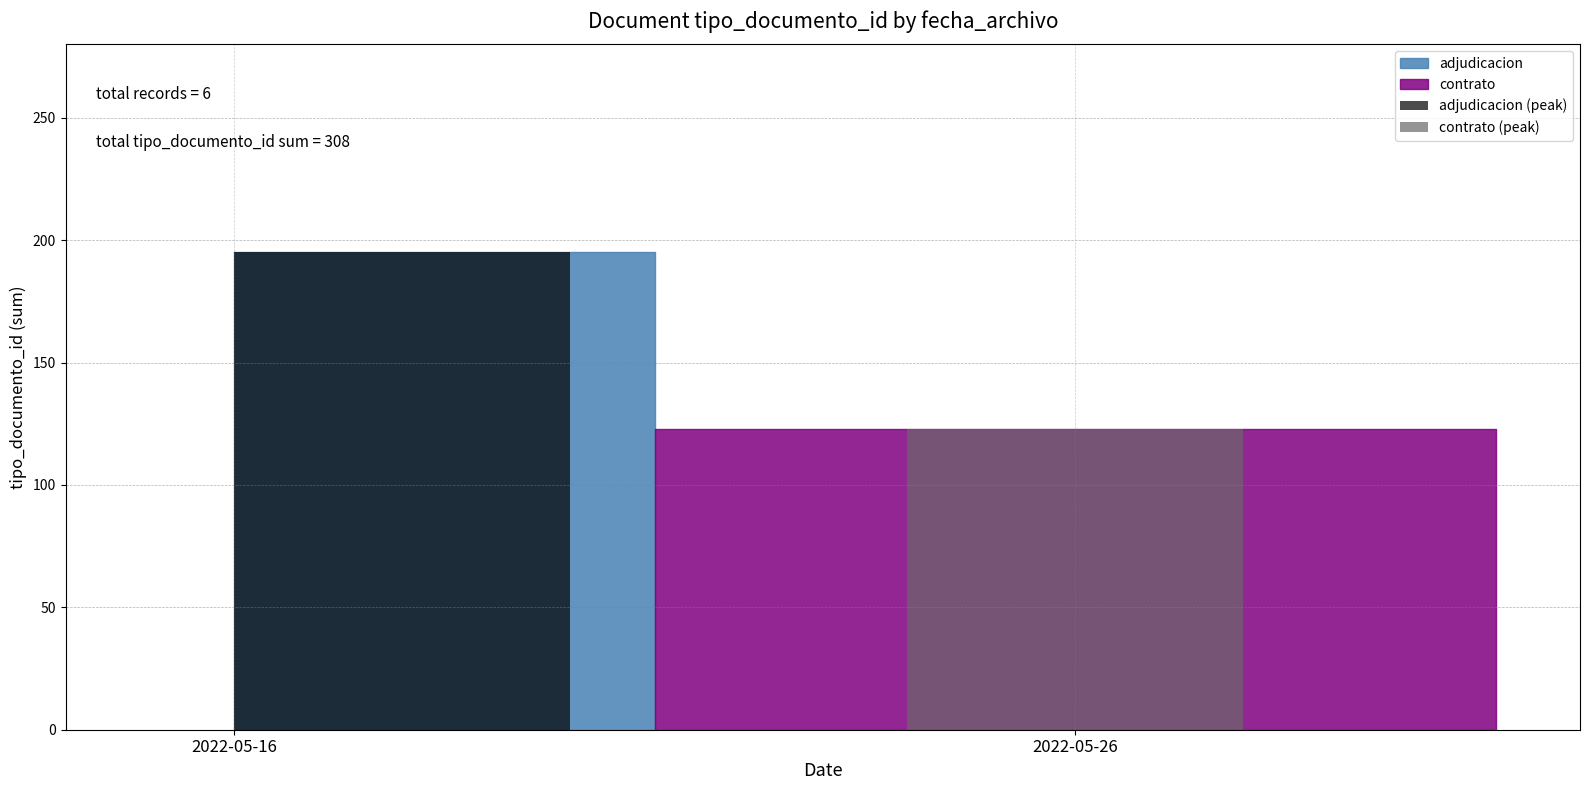

Count the number of categories in the chart.

1